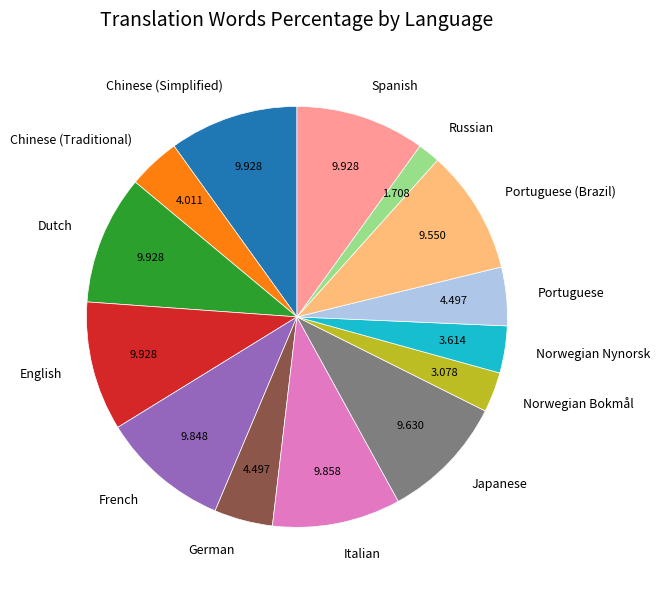

Which category has the smallest portion of the pie?

Russian